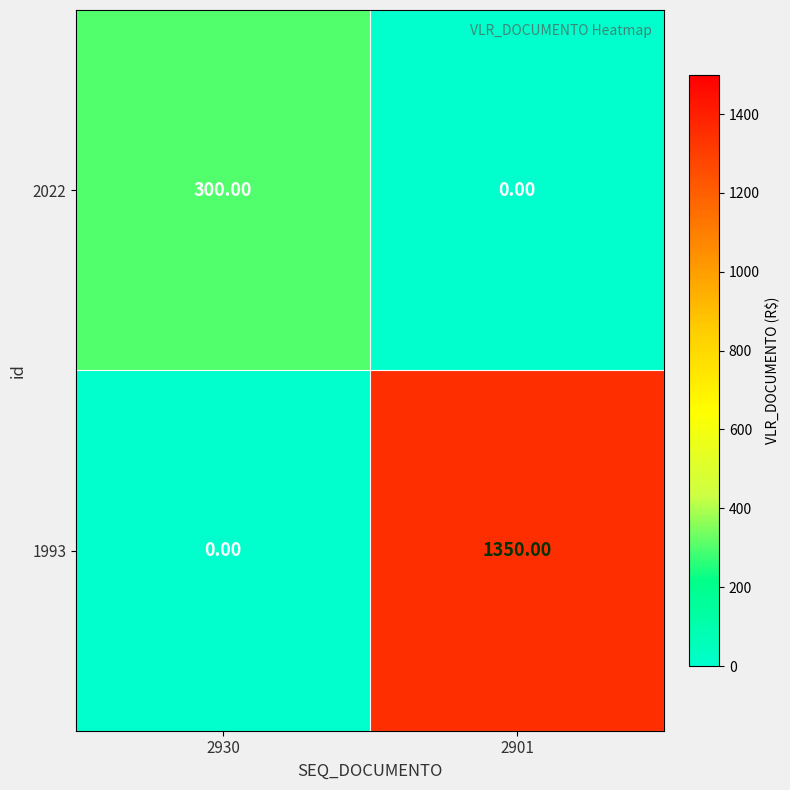

Which series has the largest total across all categories?

1993